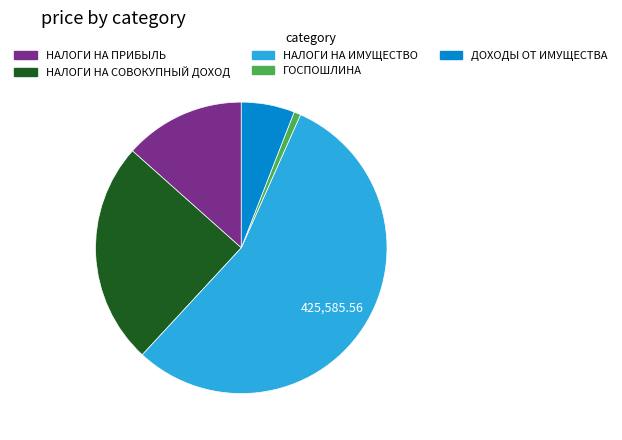

What is the ratio of the value at НАЛОГИ НА СОВОКУПНЫЙ ДОХОД to the value at ДОХОДЫ ОТ ИМУЩЕСТВА?

4.2